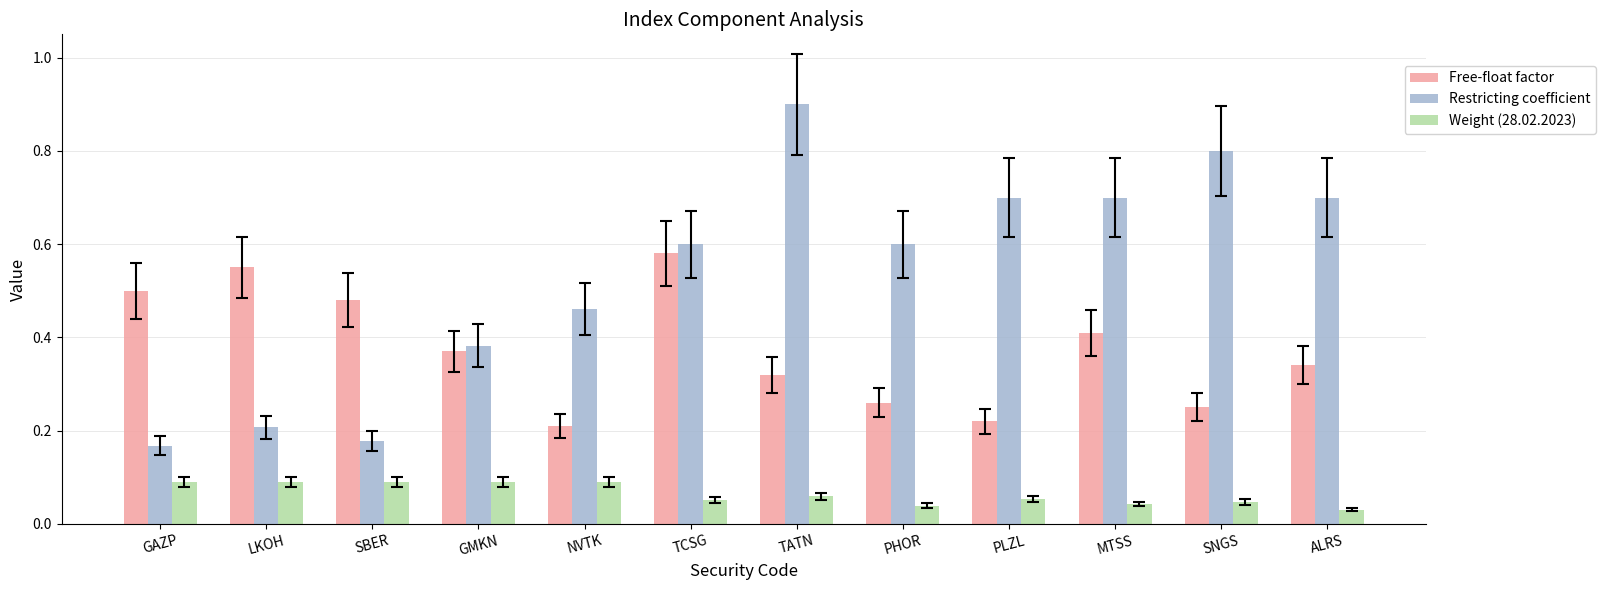

What is the label of the 10th bar from the right?

SBER